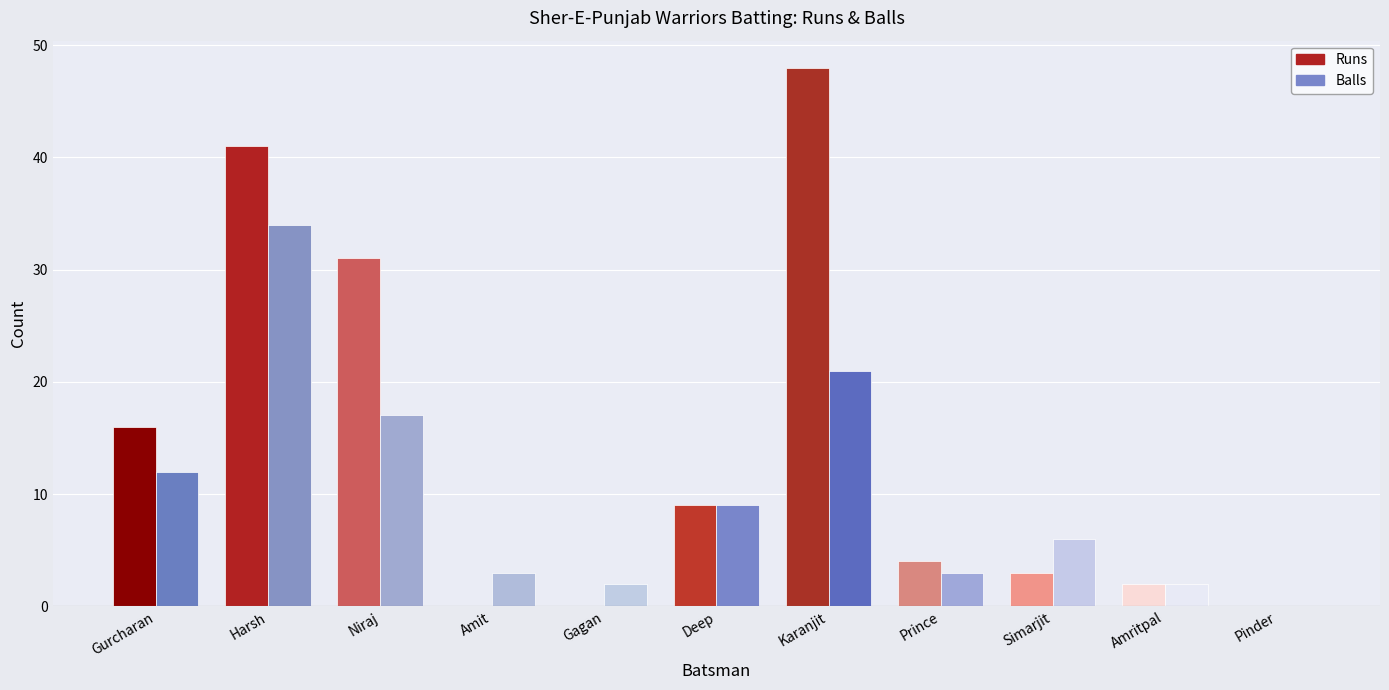

True or false: Runs has a value of 28 at Harsh.

False